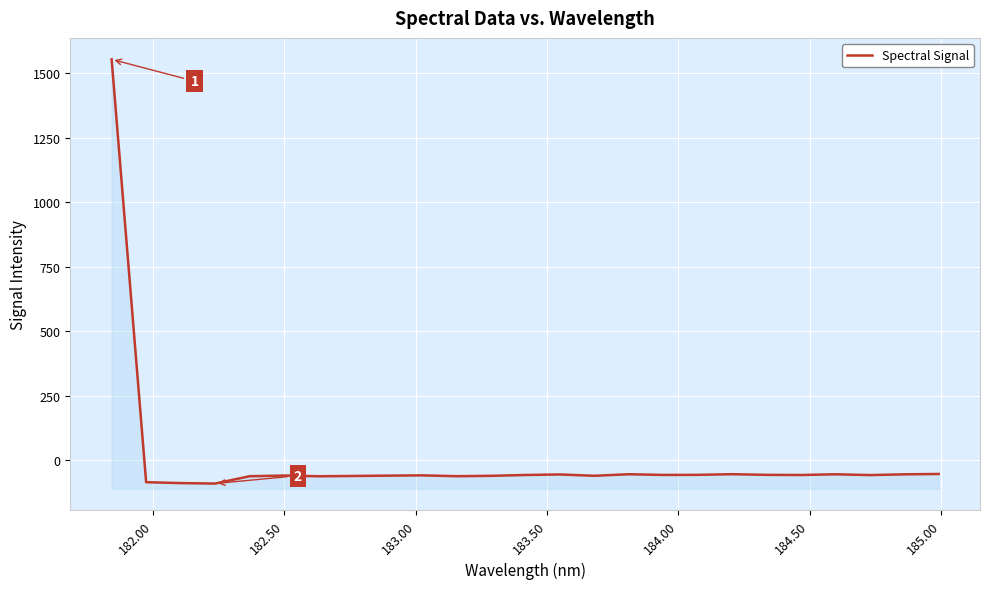

What is the greatest value displayed?

1554.7